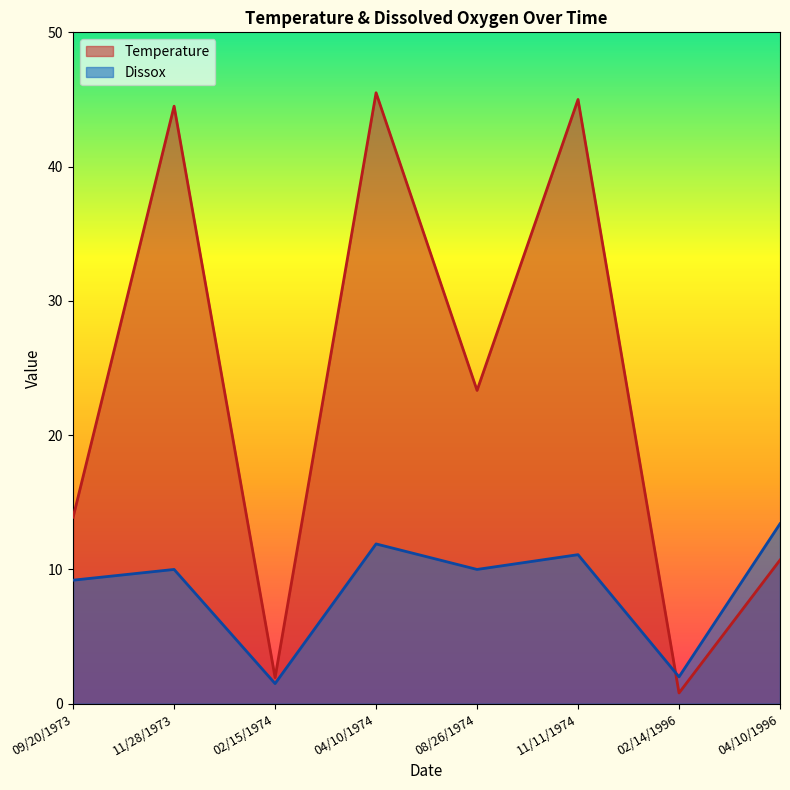

How many data points does each series have?

8